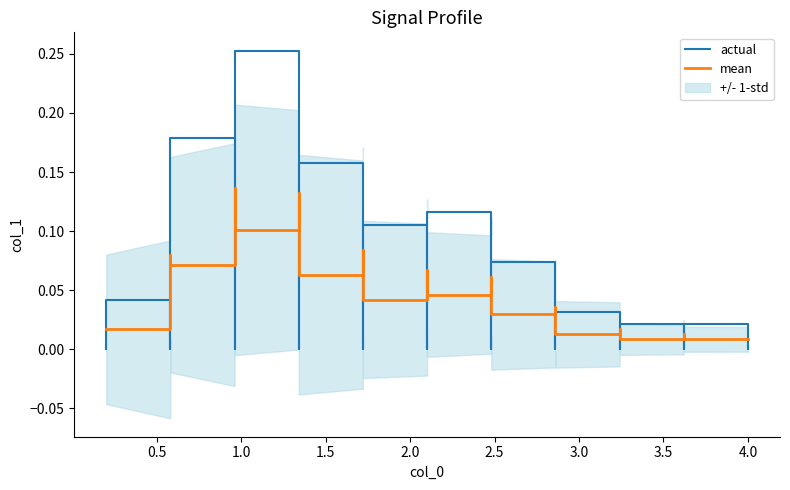

What is the maximum value for mean?

0.1